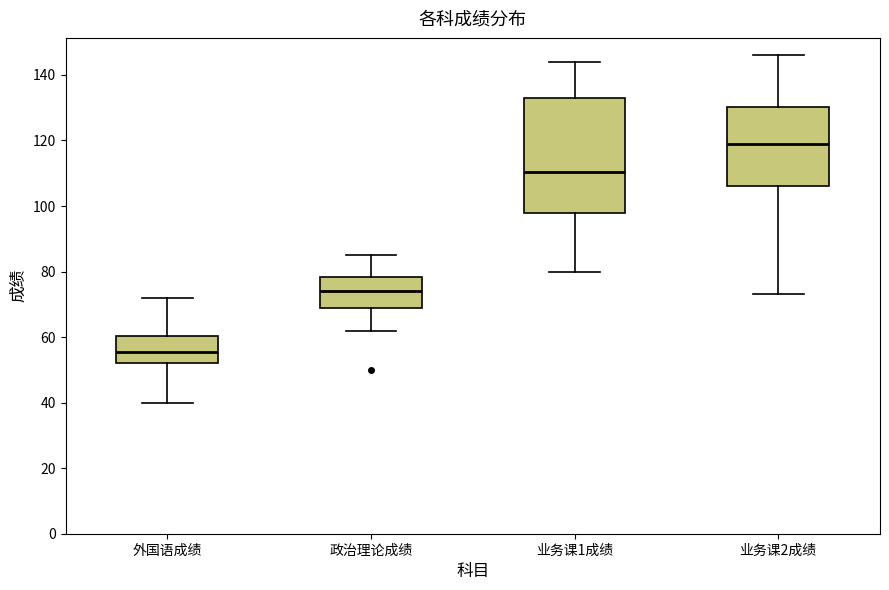

Reading left to right, transcribe this box plot: for each box, give where its median line is, the range the box spans, and where its two whiskers end, as read against the y-axis. The values are not printed on the chart, so give them approximately, as read against the axis.

外国语成绩: median 56, box 52 to 60, whiskers 40 to 72
政治理论成绩: median 74, box 68 to 78, whiskers 62 to 86
业务课1成绩: median 110, box 98 to 134, whiskers 80 to 144
业务课2成绩: median 120, box 106 to 130, whiskers 74 to 146